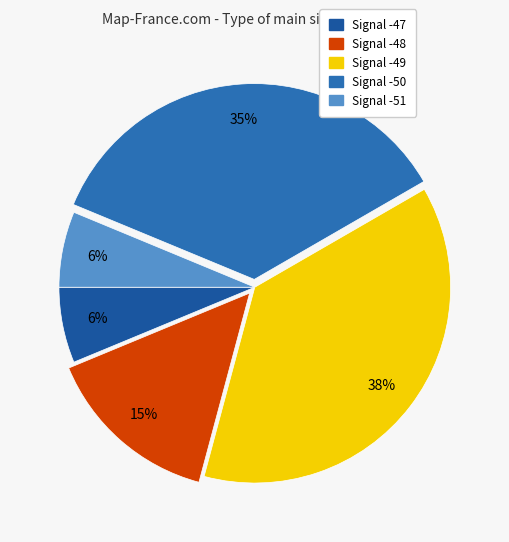

To the nearest percent, what is the average slice percentage?

20%